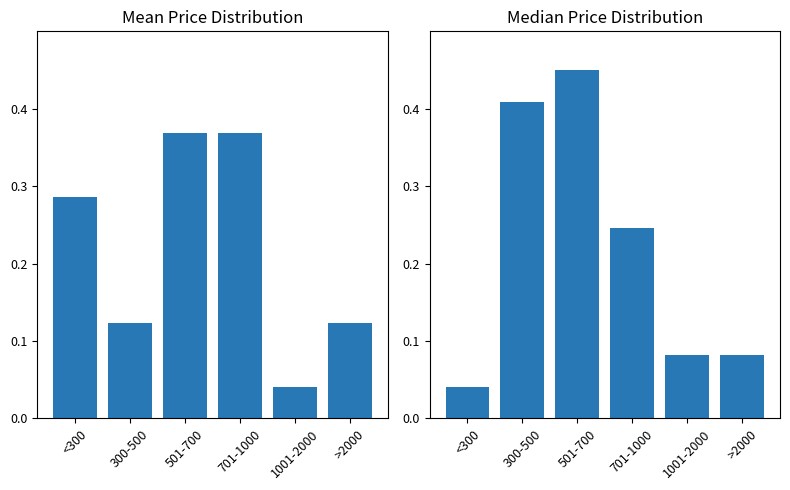

Which series has the largest range (max minus min)?

Median Price